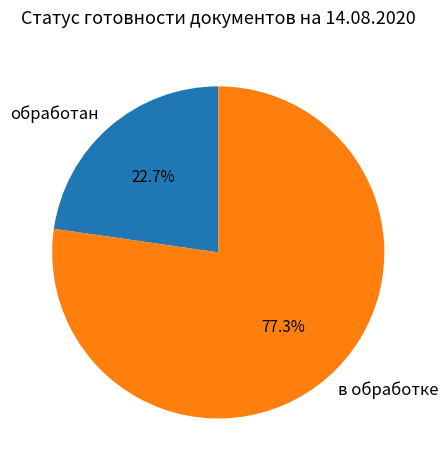

The обработан slice represents 23% of the pie. True or false?

True